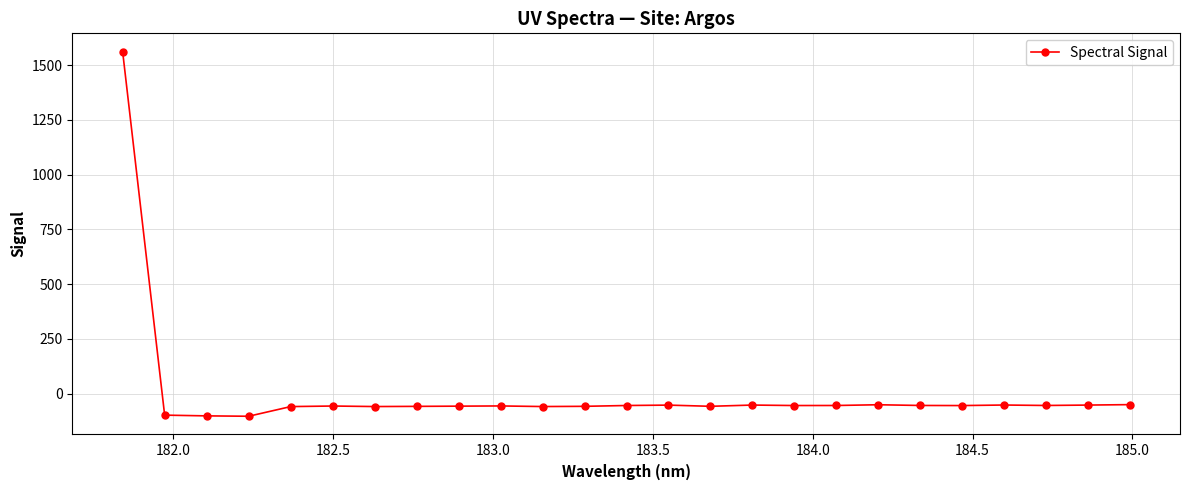

What is the value of the 12th point from the left?

-58.1